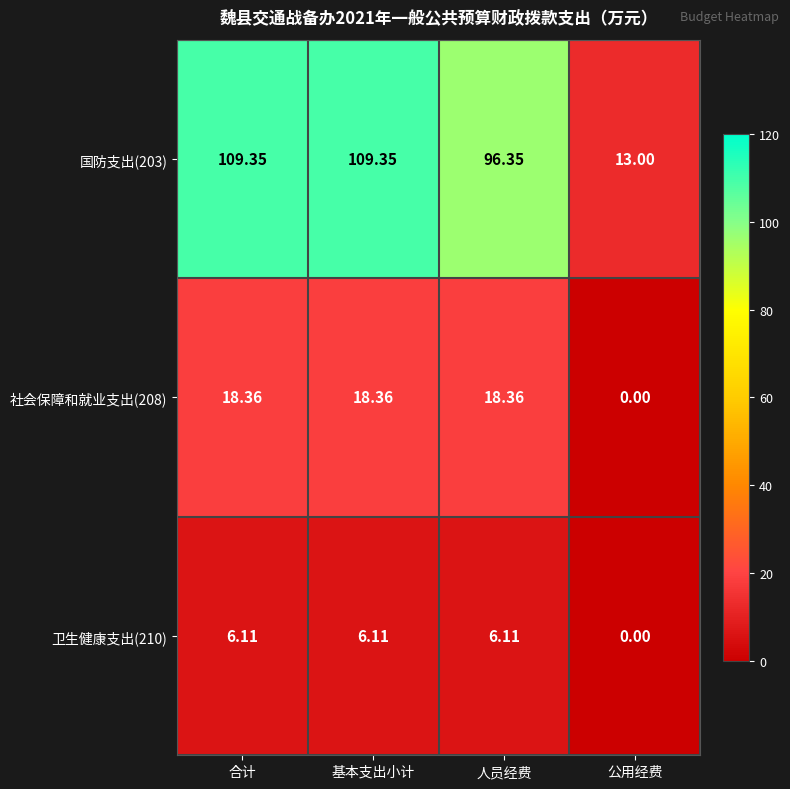

At which label does 社会保障和就业支出(208) first exceed 18?

合计